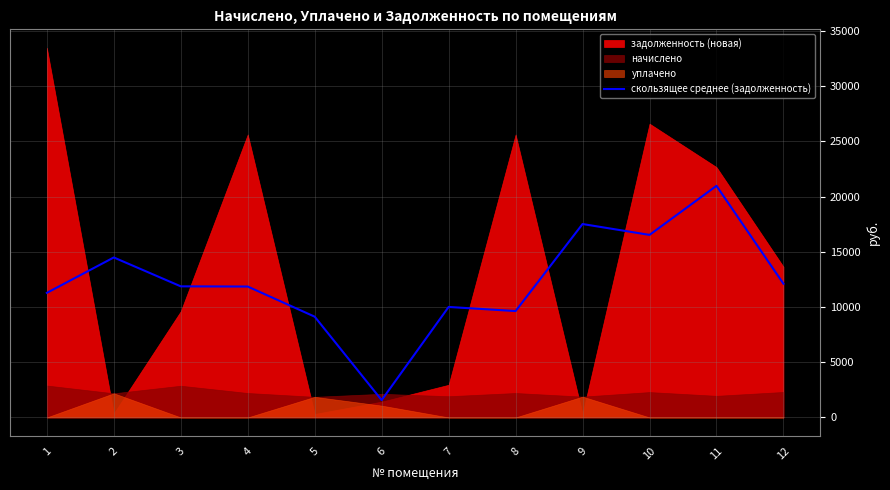

How many points are higher than both their immediate neighbors (excluding endpoints)?

4